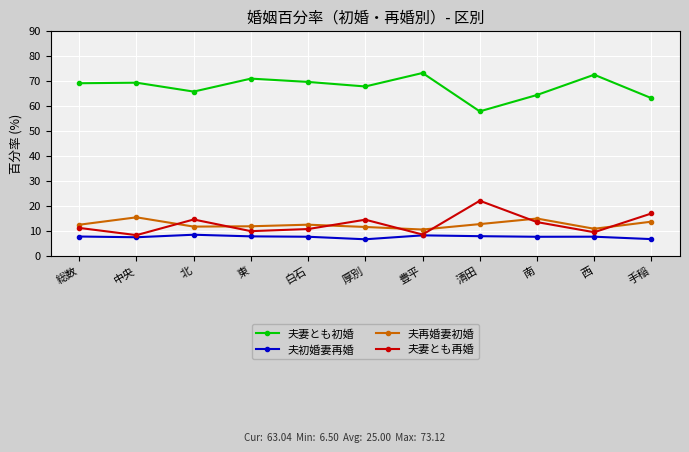

What is the value of the 夫妻とも再婚 point at the 2nd from the left?

8.2